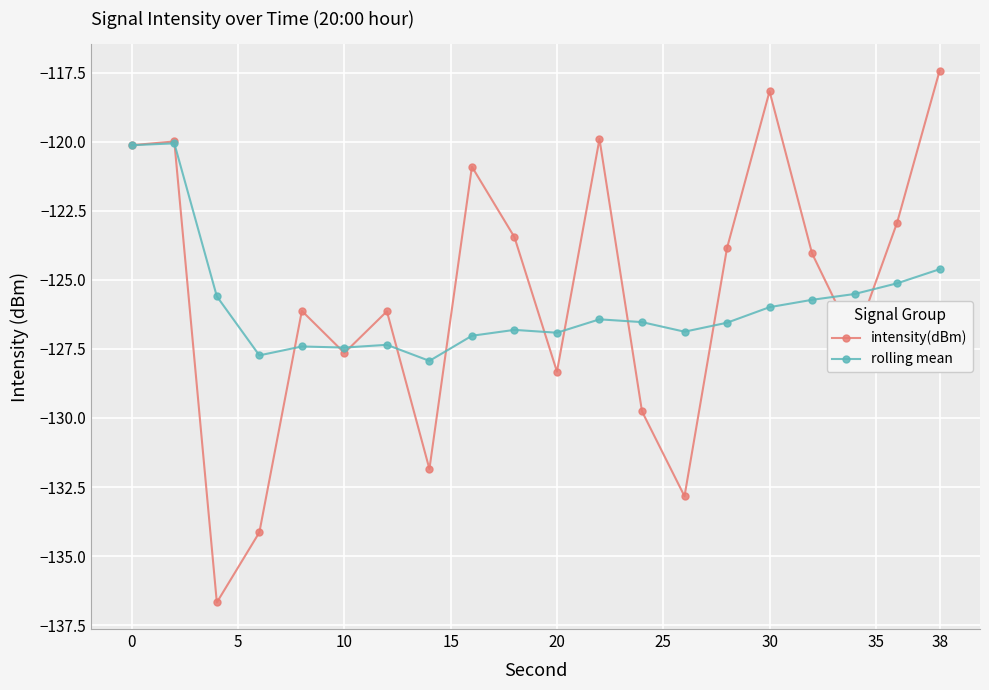

Which series has the widest spread of values?

intensity(dBm)